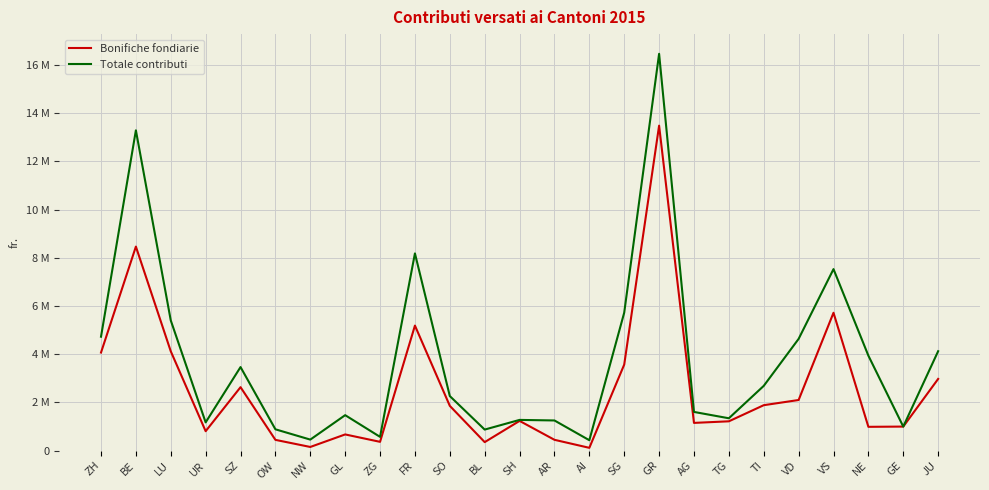

Reading right to left, list all the values displayed in this chart.

Bonifiche fondiarie: 2971805	995000	984888	5716315	2097487	1882527	1213603	1147827	13478245	3566650	113564	446569	1230767	350393	1854434	5184429	362175	669156	149468	444090	2629769	803733	4118578	8461740	4065752
Totale contributi: 4121805	995000	3937288	7527415	4633187	2683827	1339603	1602527	16458745	5721550	428944	1248869	1271967	870593	2260595	8178829	568395	1468617	454818	881794	3463669	1169333	5399208	13285275	4723641